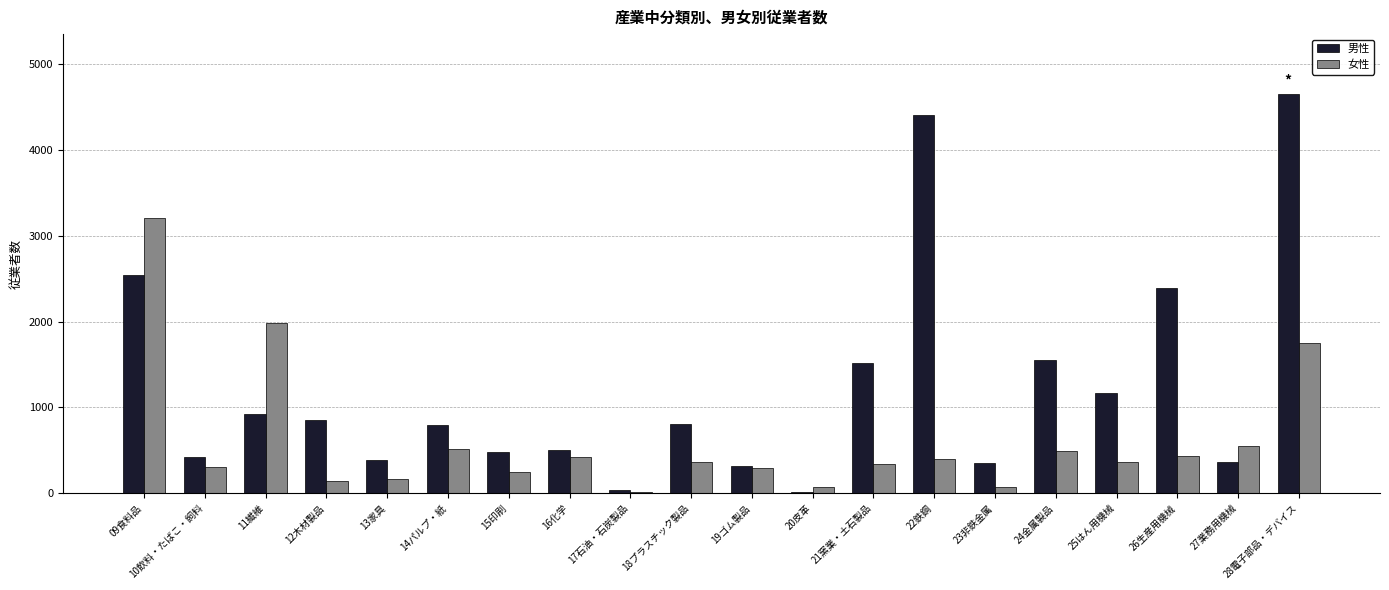

The 女性 series shows 1985 at 11繊維. True or false?

True